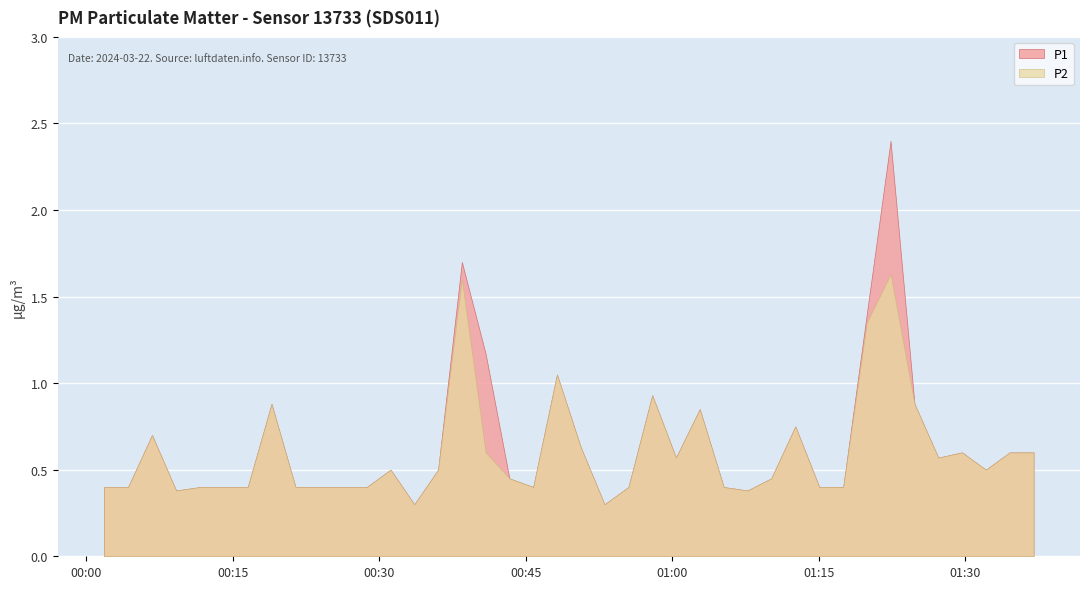

Which series changed the most between 2024-03-22T00:57:57 and 2024-03-22T01:34:32?

P1